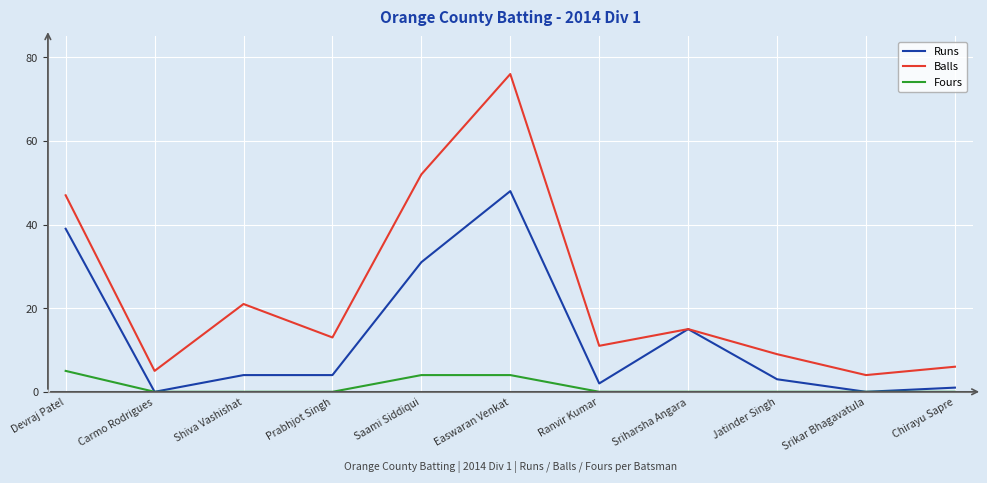

What is the difference between the Balls values at Ranvir Kumar and Prabhjot Singh?

2